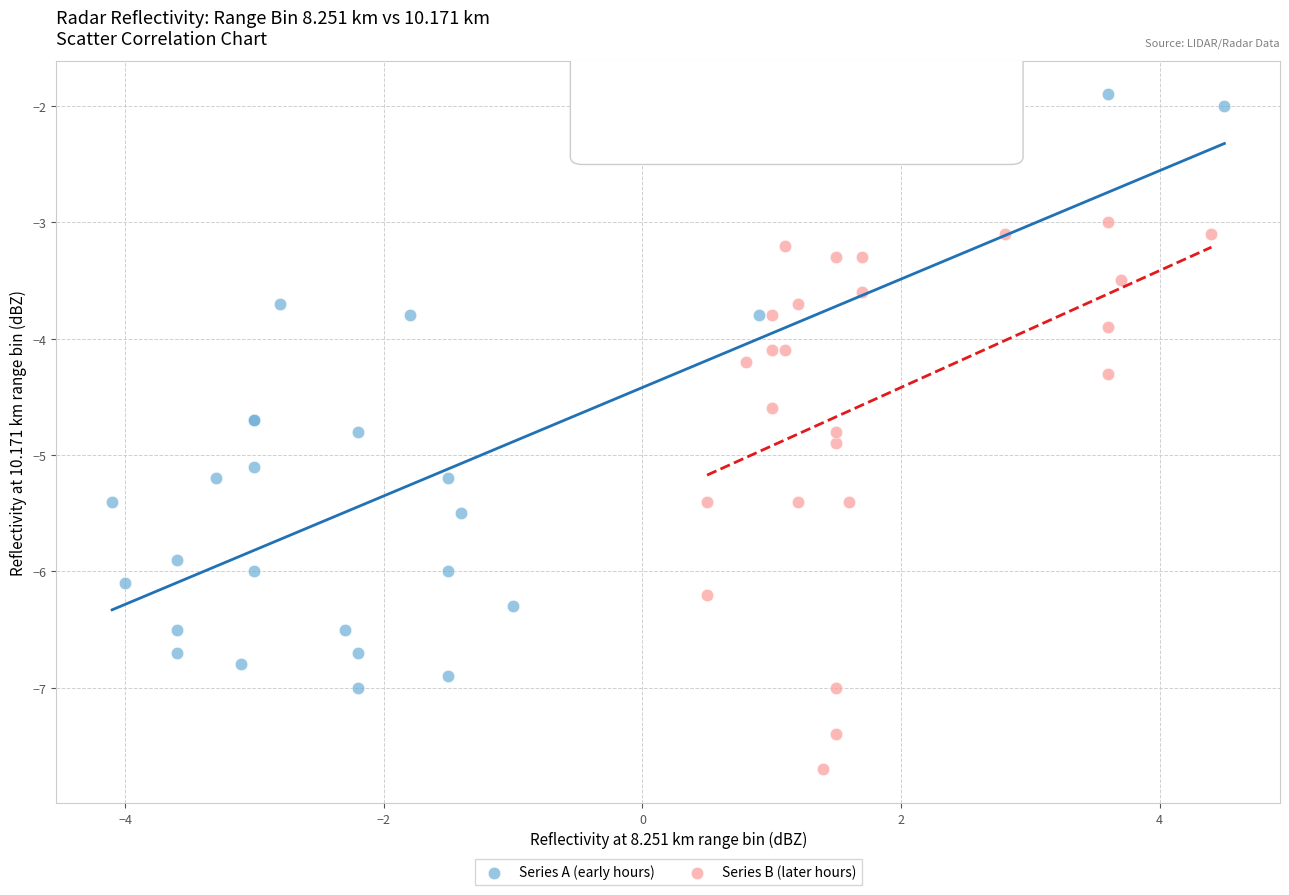

Which series has the largest Y range (max minus min)?

Series A (early hours)